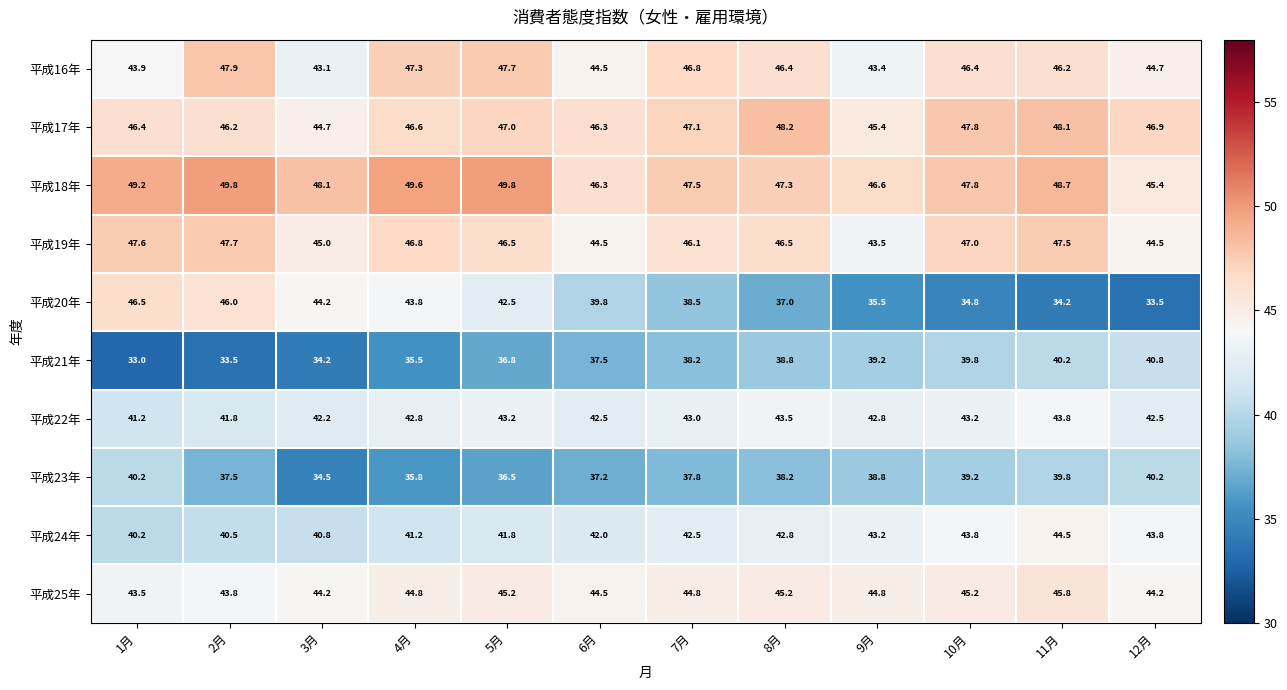

At which category is the sum across all series the highest?

11月